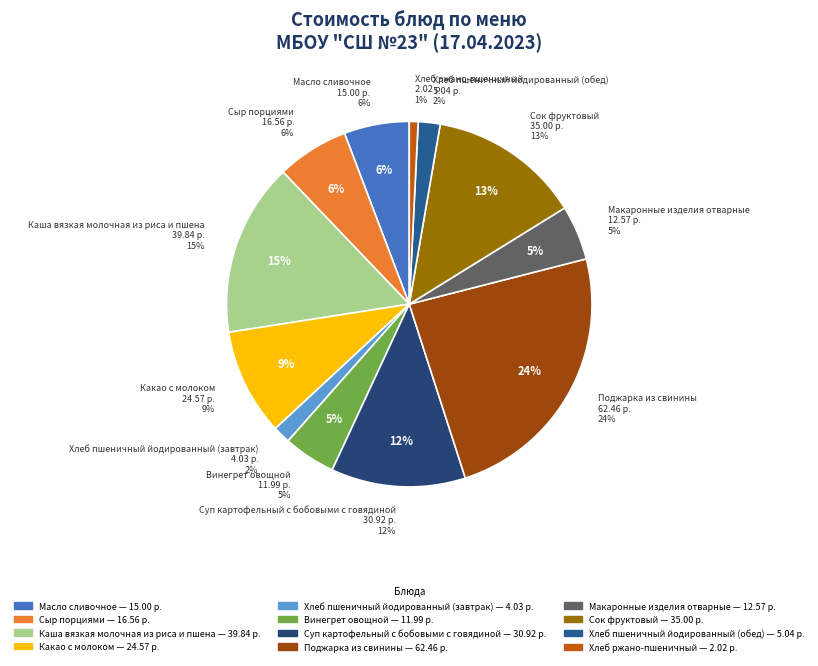

What is the change in value from Каша вязкая молочная из риса и пшена to Макаронные изделия отварные?

-27.3